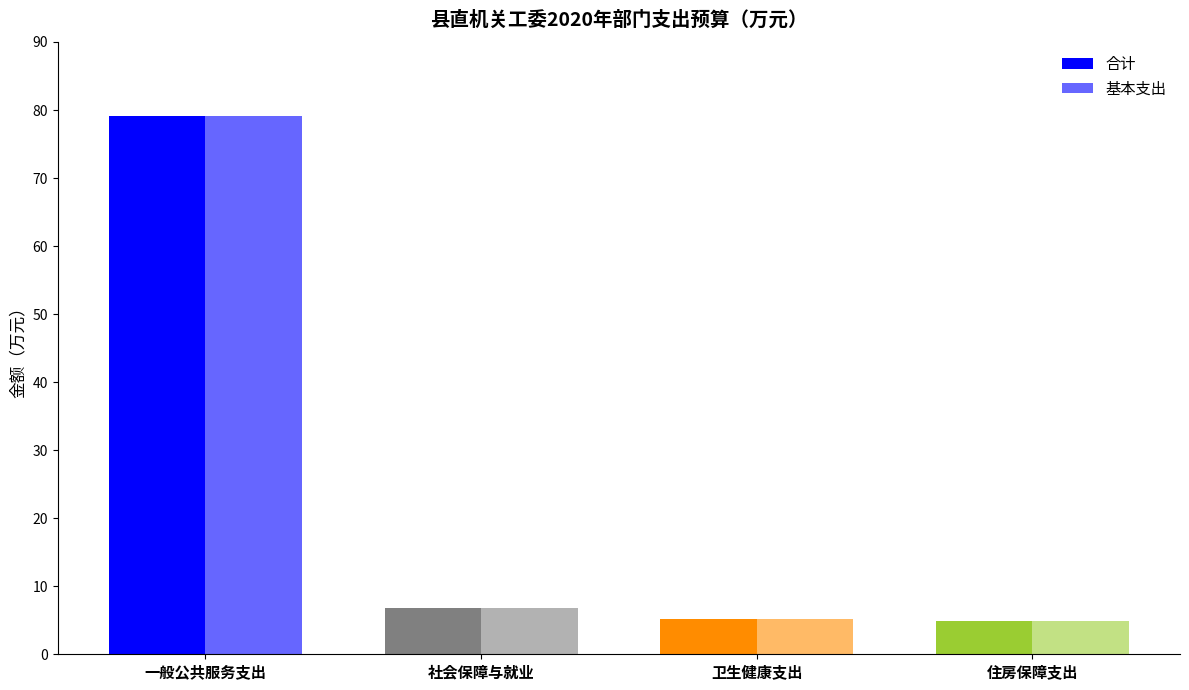

How many bars are there in each group?

2